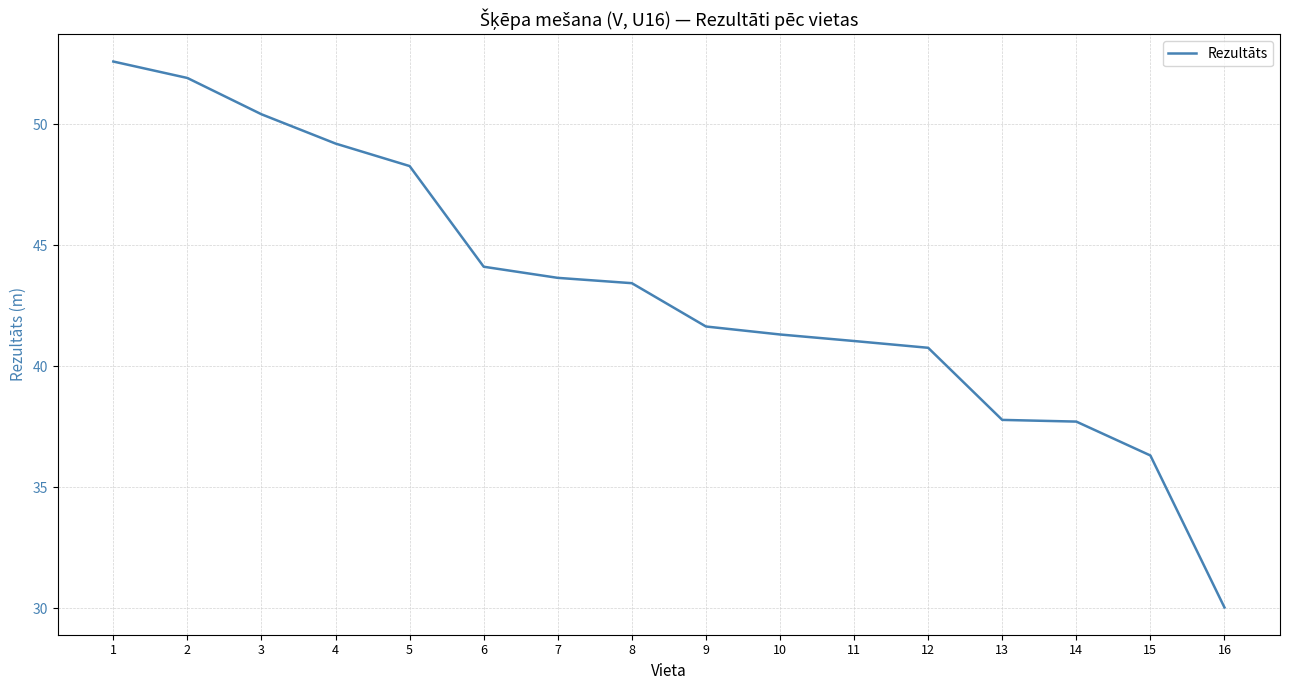

True or false: the data shows 18.9 at 7.

False